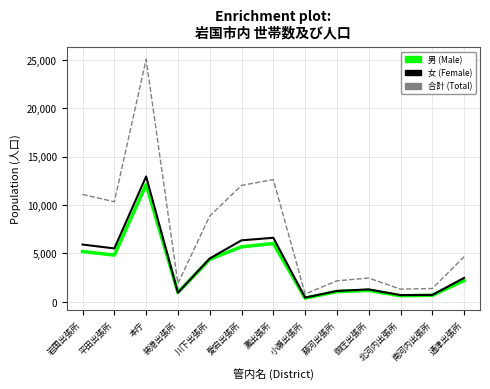

Which series changed the most between 灘出張所 and 御庄出張所?

合計 (Total)